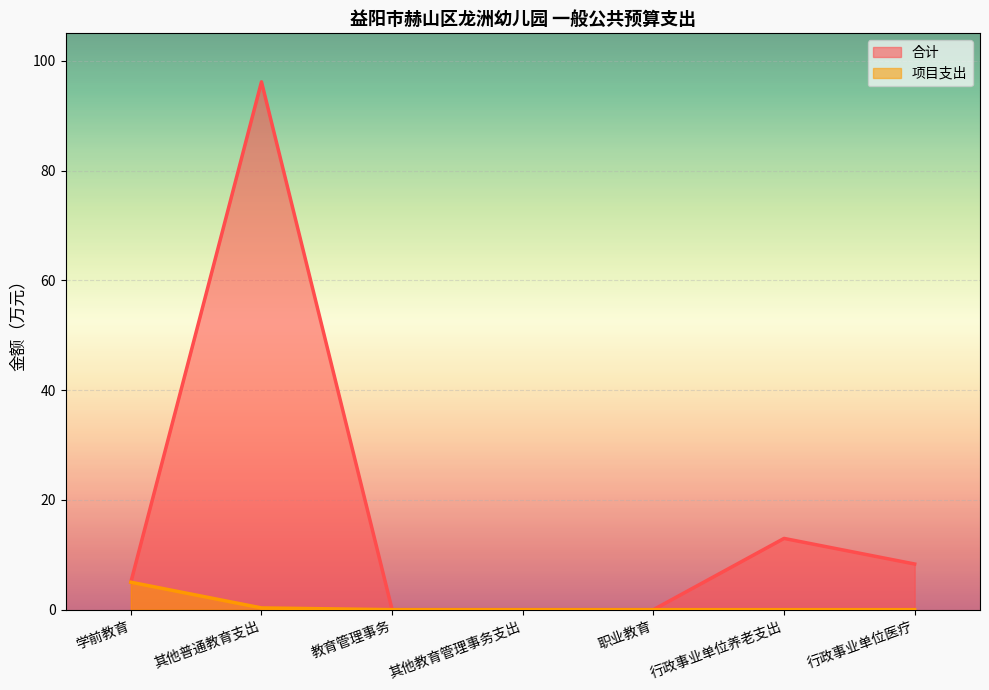

List the labels in order of 合计 value, largest first.

其他普通教育支出, 行政事业单位养老支出, 行政事业单位医疗, 学前教育, 教育管理事务, 其他教育管理事务支出, 职业教育